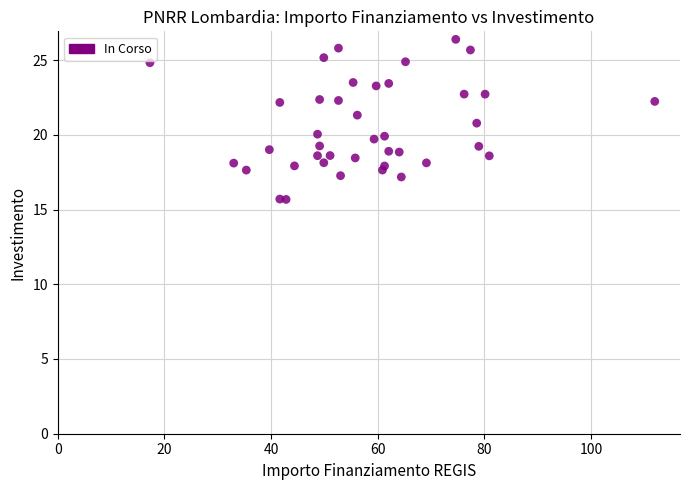

What is the range of Y values (max minus min)?

10.7